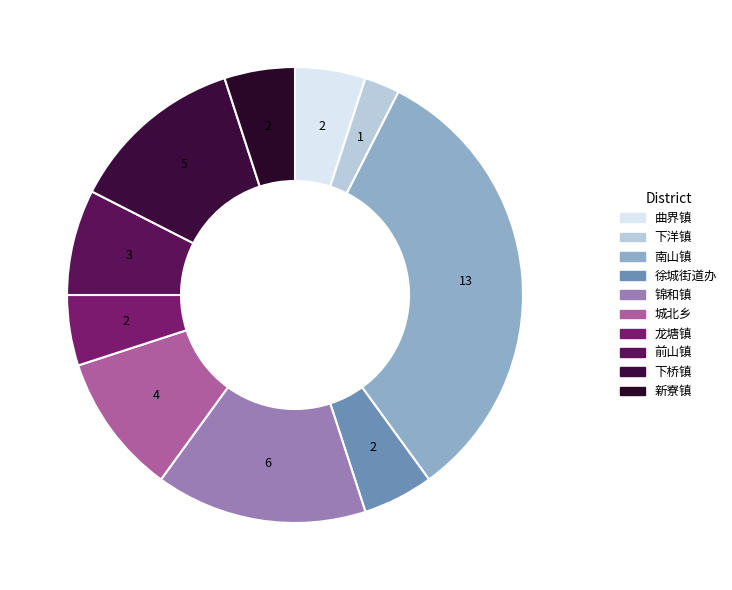

What is the total percentage of 徐城街道办 and 锦和镇?

20.0%